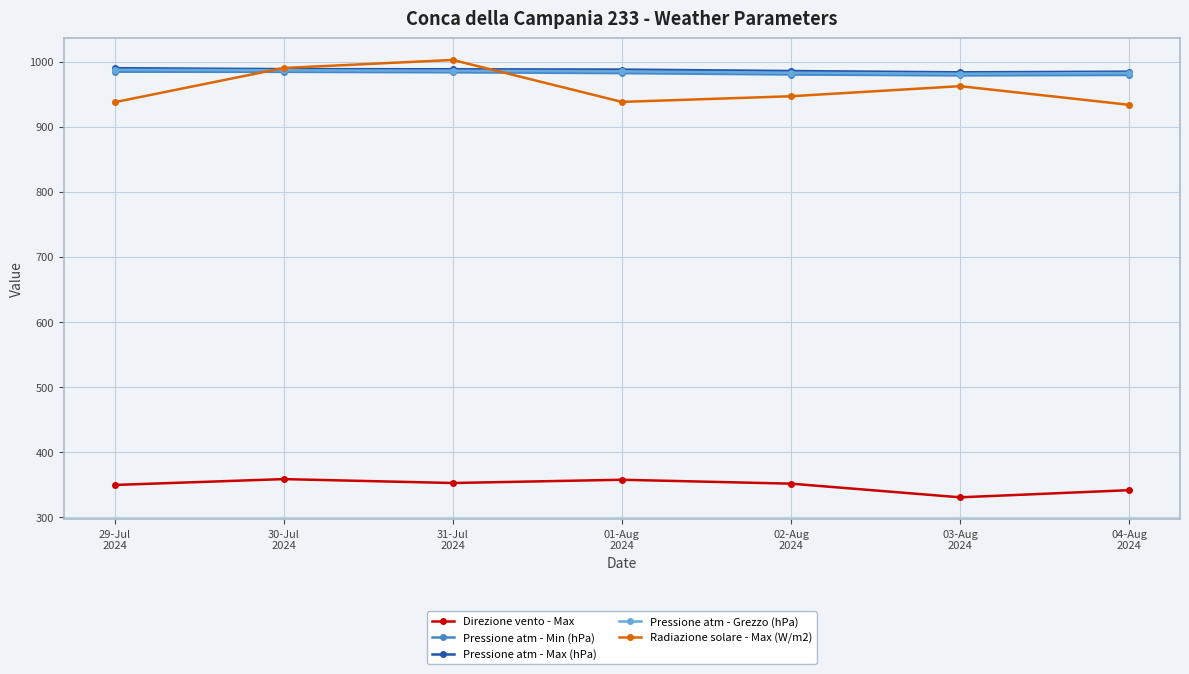

What is the label of the 4th point from the left?

01-Aug
2024